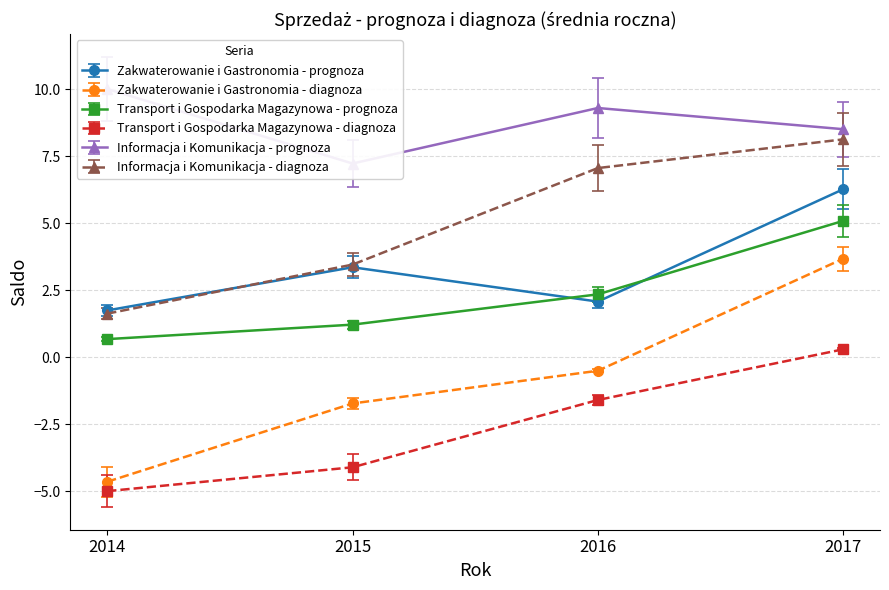

True or false: Transport i Gospodarka Magazynowa - prognoza and Transport i Gospodarka Magazynowa - diagnoza intersect in this chart.

False